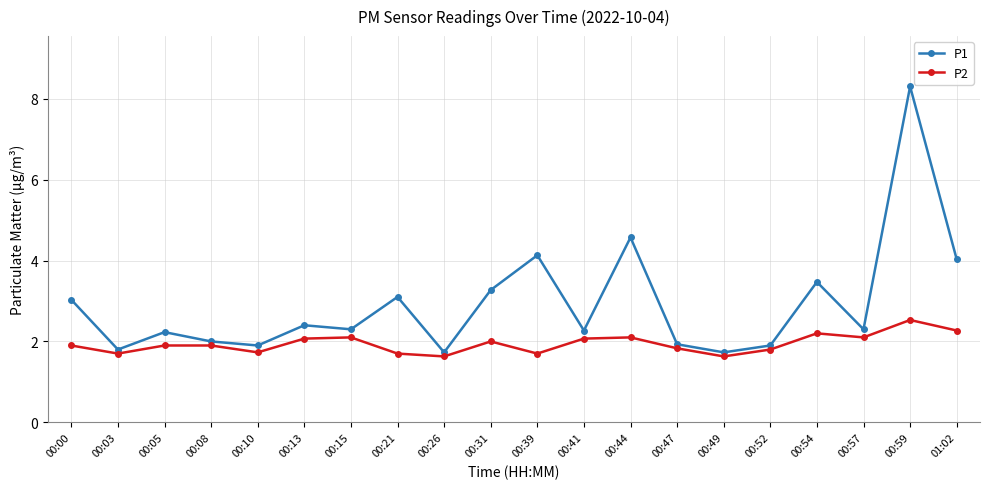

Reading right to left, list all the values displayed in this chart.

P1: 01:02=4.0	00:59=8.3	00:57=2.3	00:54=3.5	00:52=1.9	00:49=1.7	00:47=1.9	00:44=4.6	00:41=2.3	00:39=4.1	00:31=3.3	00:26=1.7	00:21=3.1	00:15=2.3	00:13=2.4	00:10=1.9	00:08=2.0	00:05=2.2	00:03=1.8	00:00=3.0
P2: 01:02=2.3	00:59=2.5	00:57=2.1	00:54=2.2	00:52=1.8	00:49=1.6	00:47=1.8	00:44=2.1	00:41=2.1	00:39=1.7	00:31=2.0	00:26=1.6	00:21=1.7	00:15=2.1	00:13=2.1	00:10=1.7	00:08=1.9	00:05=1.9	00:03=1.7	00:00=1.9